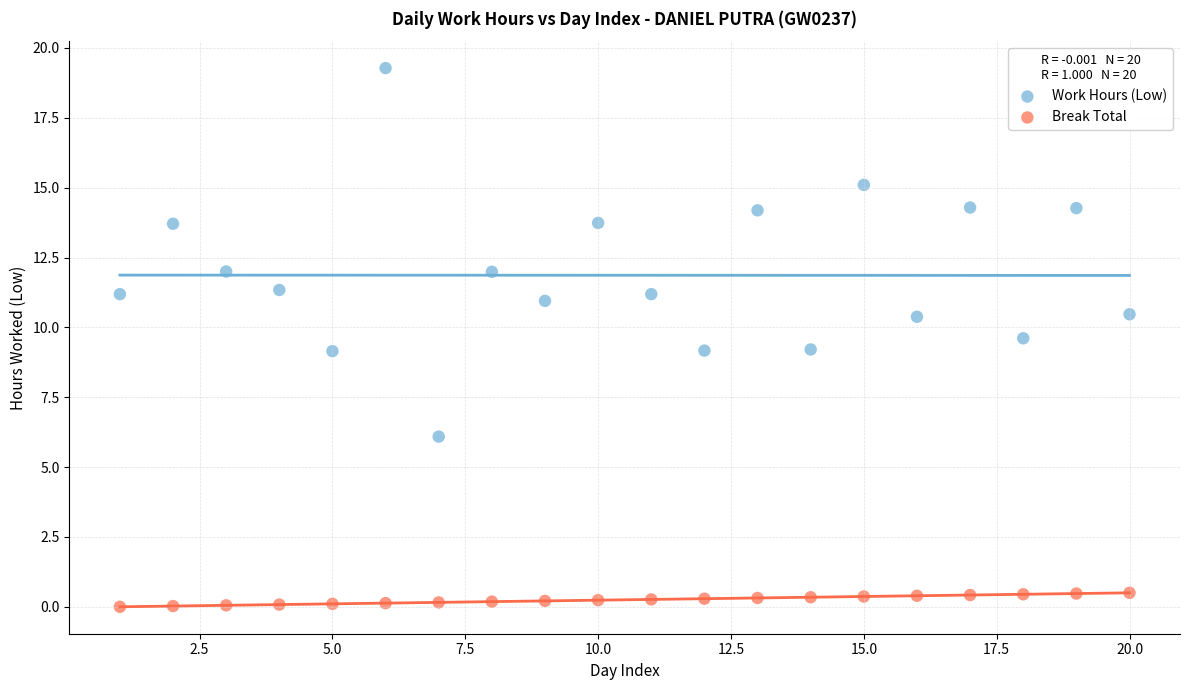

What are all the series names shown in the legend?

Work Hours (Low), Break Total